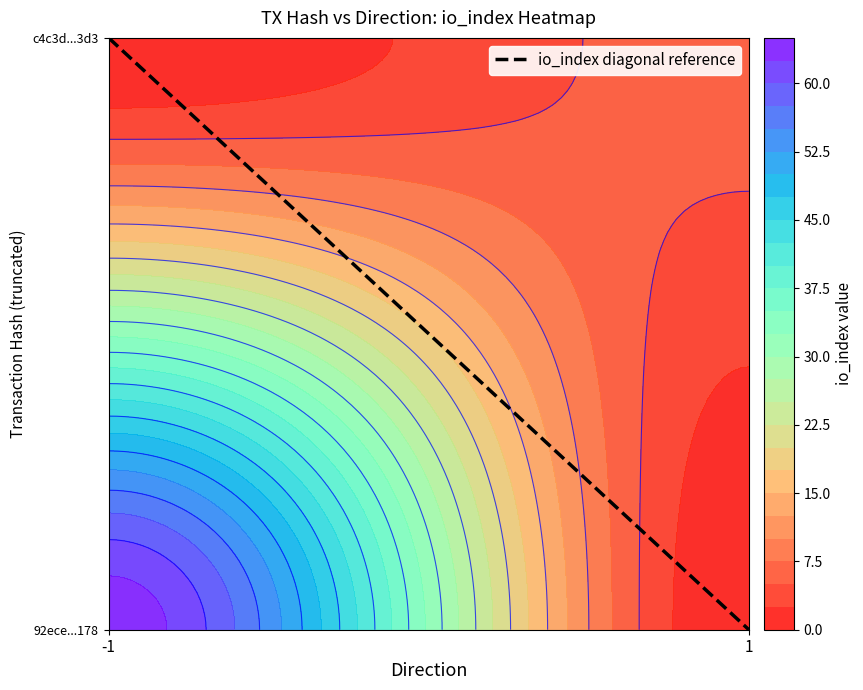

Is the value of 92ece22f272ade53bb03f0c3941b7dcb8864178 at io_index greater than the value of c4c3d6e0e2e7f10eeb5fd7237789abf11c95ad3 at io_index?

Yes